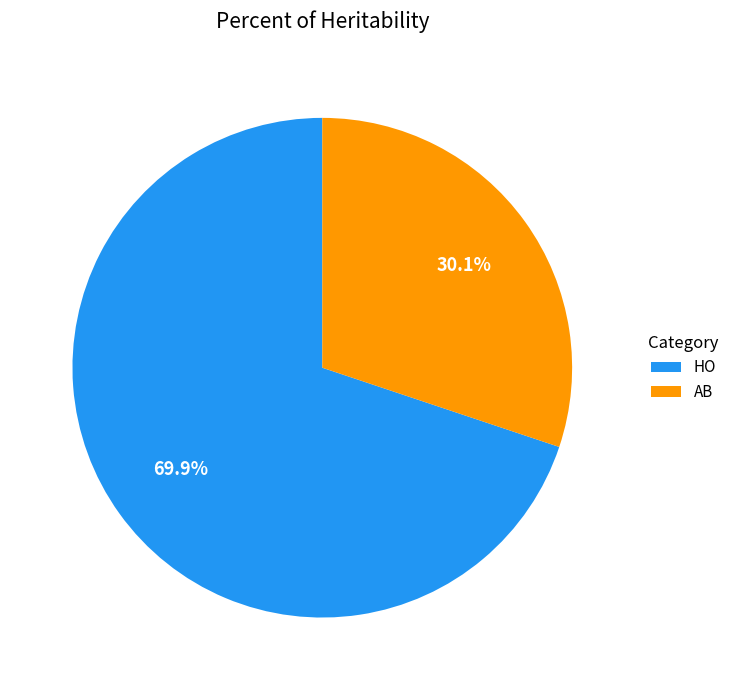

Count the number of slices in the pie.

2